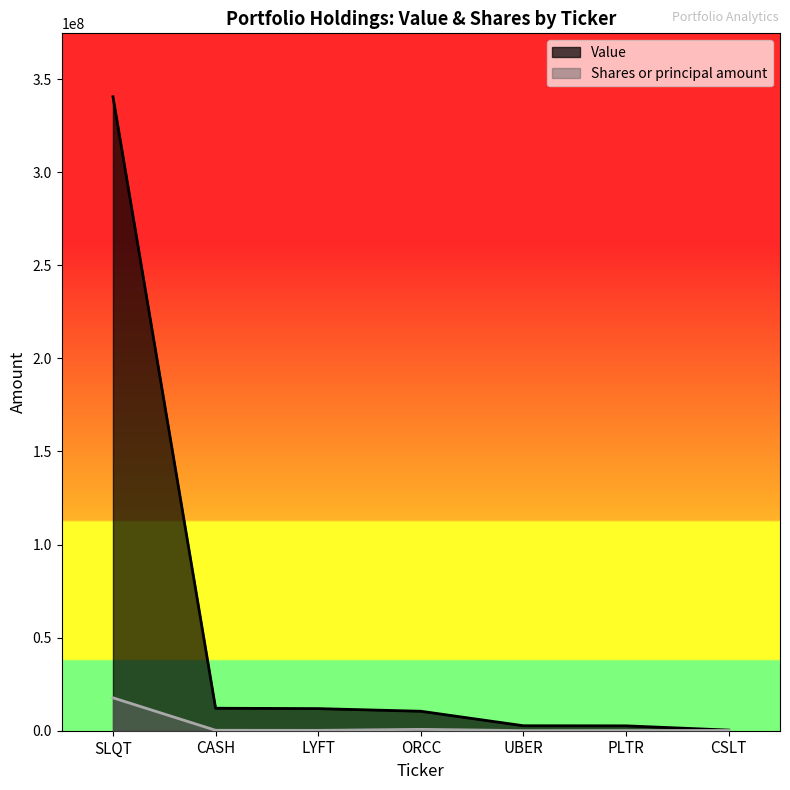

What is the maximum value shown in the chart?

340493000